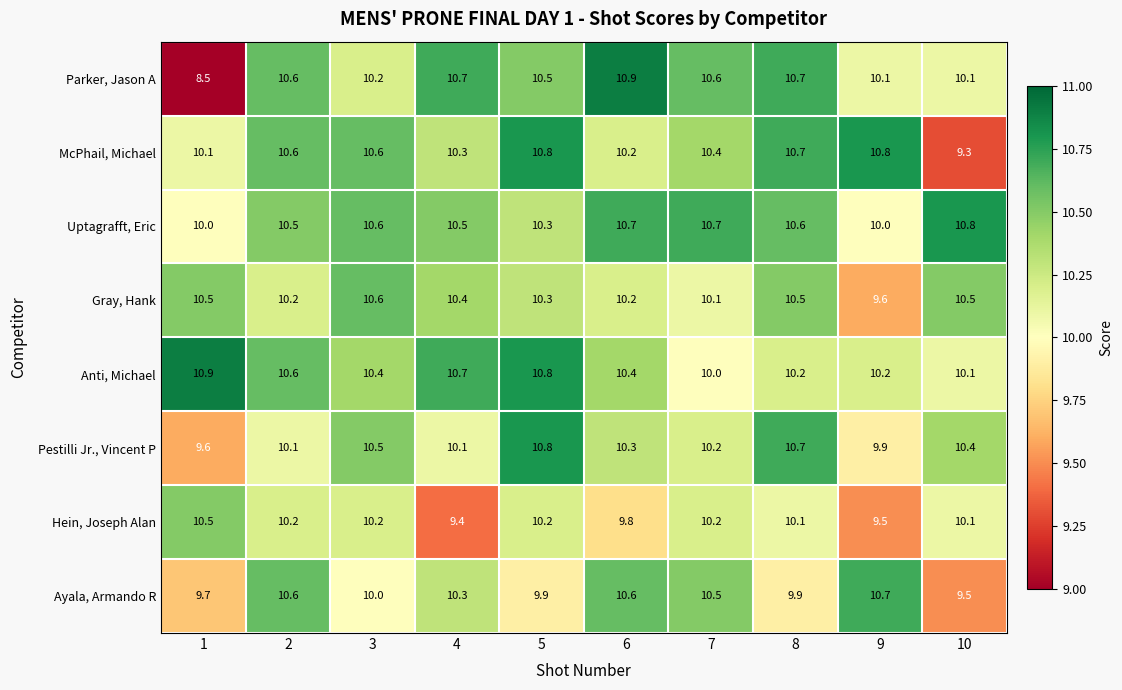

The value of Hein, Joseph Alan at 10 is 10.1. True or false?

True